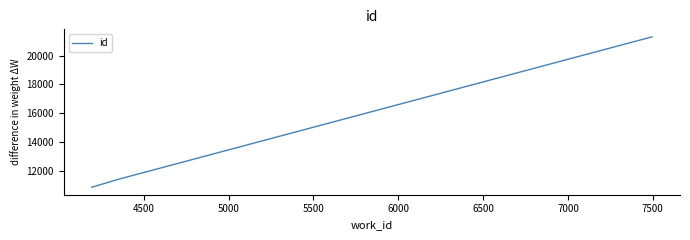

Is this an area chart (filled region under the line)?

No